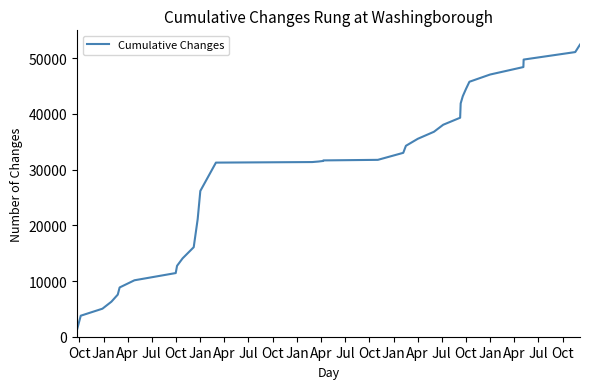

What is the difference between the second highest and minimum values?

49832